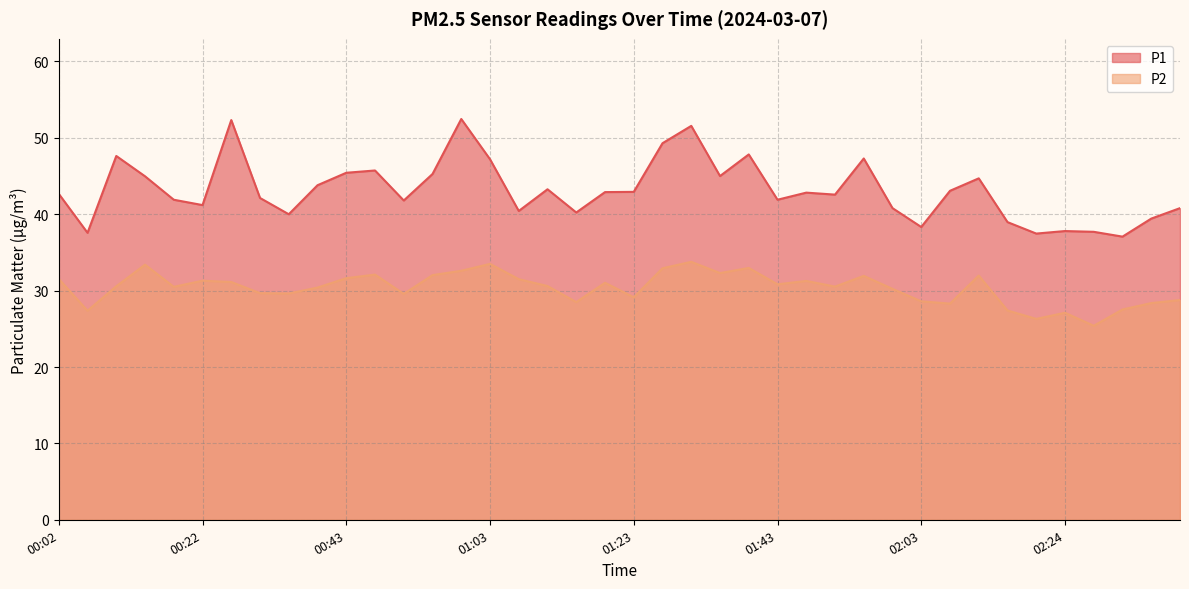

Which series has the largest range (max minus min)?

P1